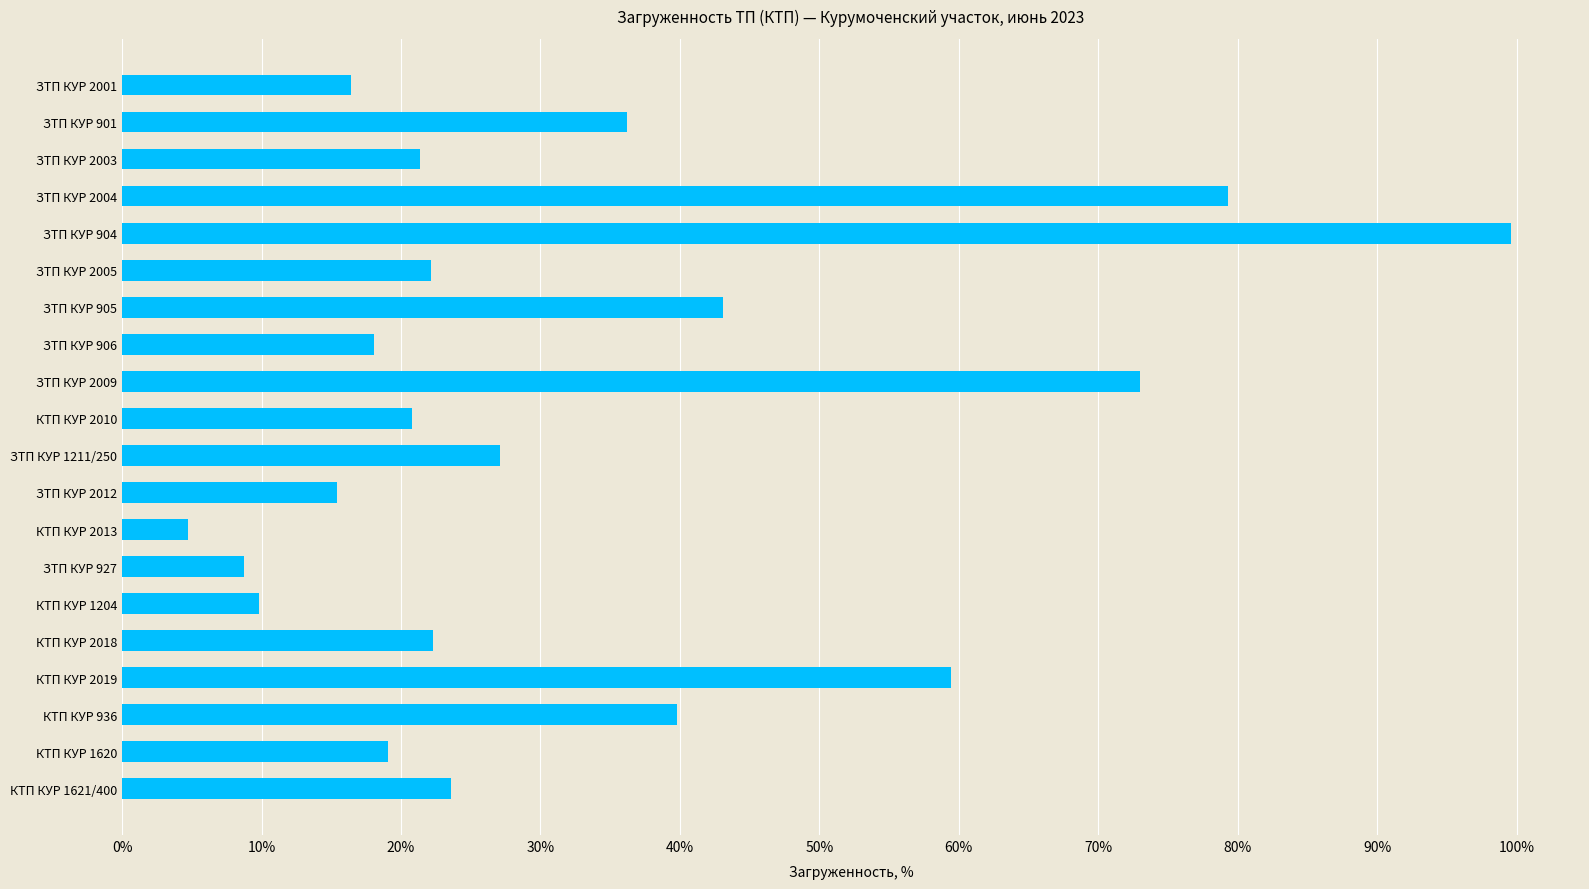

What is the difference between the maximum and minimum values?

94.8